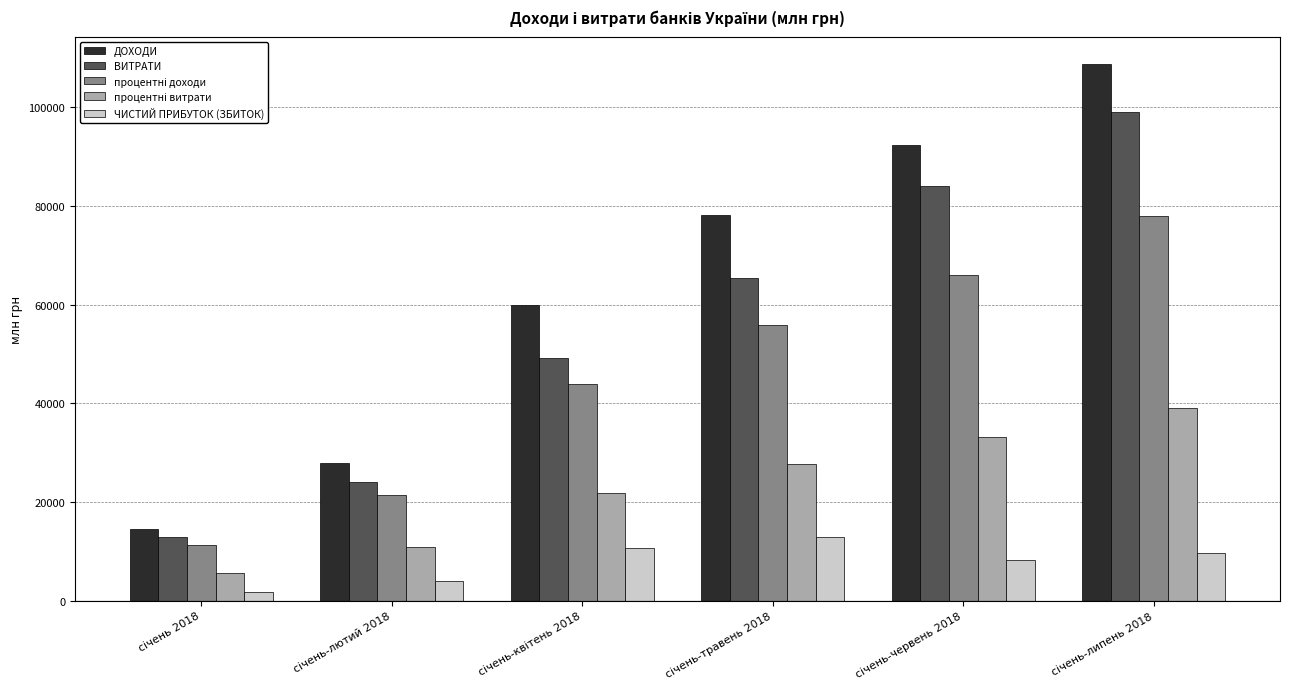

Which series has the largest range (max minus min)?

ДОХОДИ